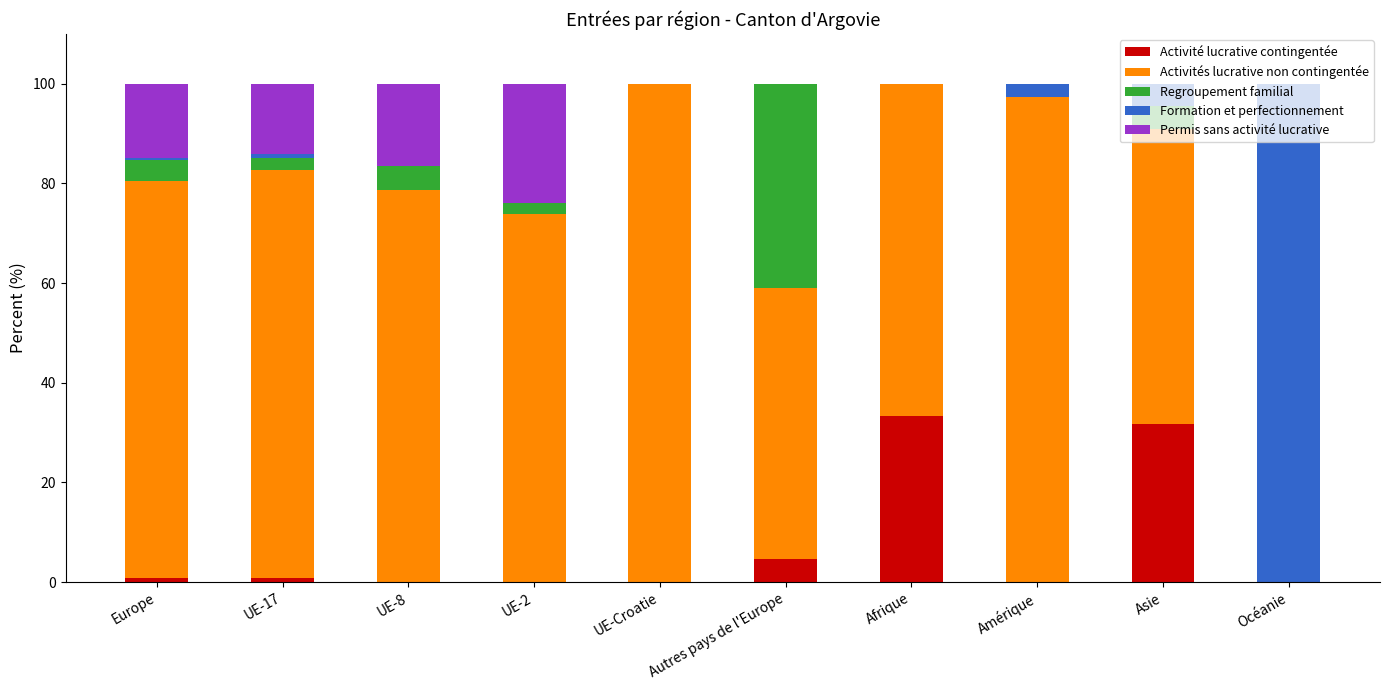

The Activité lucrative contingentée series shows -14.3 at UE-Croatie. True or false?

False